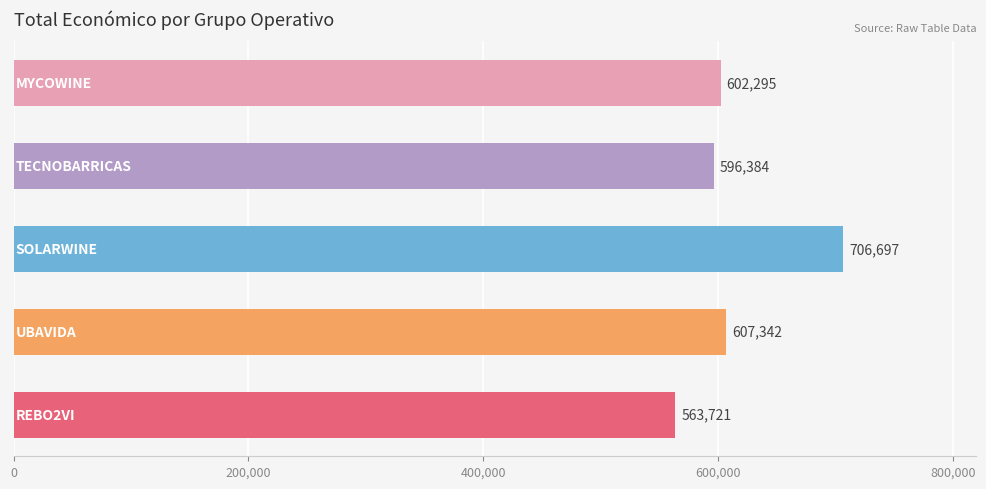

What is the greatest value displayed?

706697.0